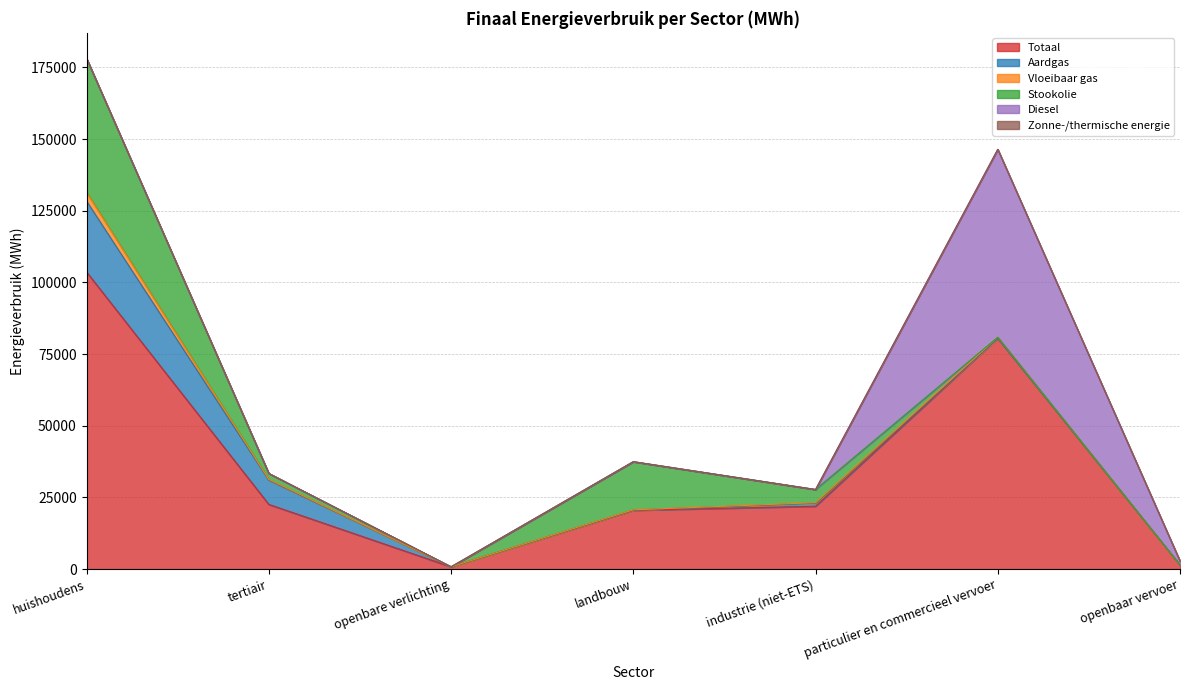

Reading left to right, what are all the values shown in this chart?

Totaal: 103628.1	22563.8	786.1	20509.3	21918.4	80500.3	1423.8
Aardgas: 24734.7	8436.8	0.0	115.5	1051.0	3.4	0.0
Vloeibaar gas: 3024.7	287.8	0.0	34.2	195.3	343.2	0.0
Stookolie: 46707.8	2069.2	0.0	16797.1	4590.2	0.0	0.0
Diesel: 0.0	0.0	0.0	0.0	0.0	65550.5	1365.6
Zonne-/thermische energie: 21.9	0.0	0.0	0.0	0.0	0.0	0.0